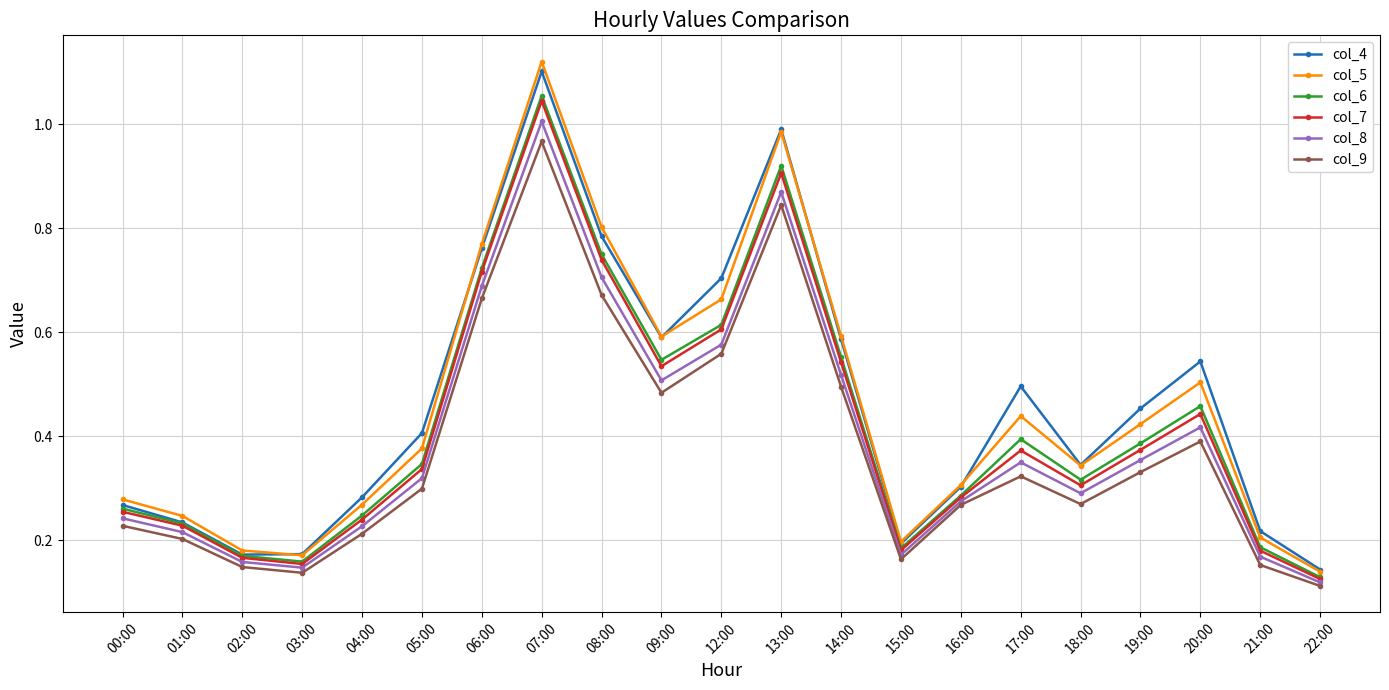

What are all the series names shown in the legend?

col_4, col_5, col_6, col_7, col_8, col_9